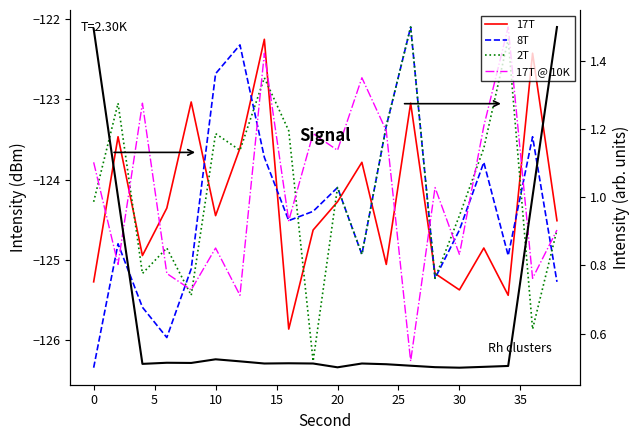

How many distinct data groups are displayed?

5